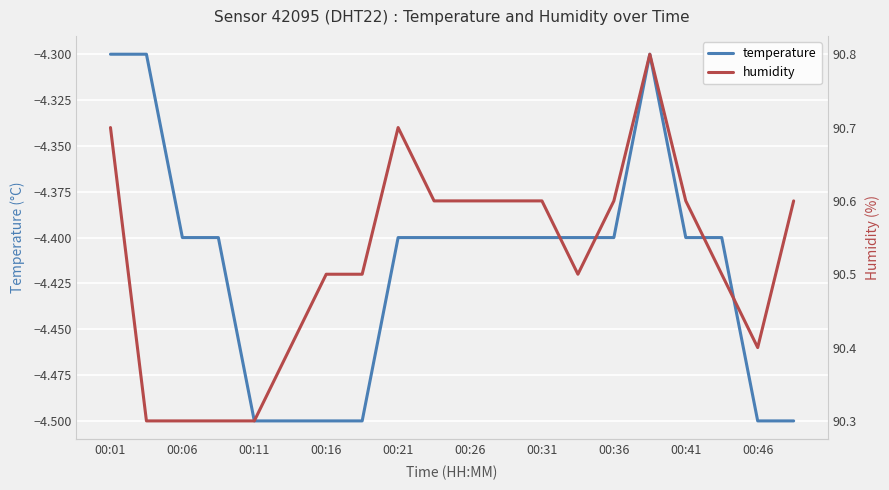

At how many categories does at least one series exceed 71?

20